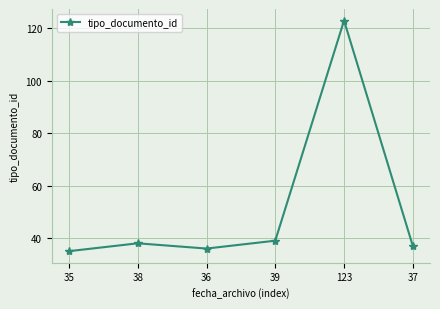

Reading left to right, transcribe all the data shown in this chart.

35=35	38=38	36=36	39=39	123=123	37=37